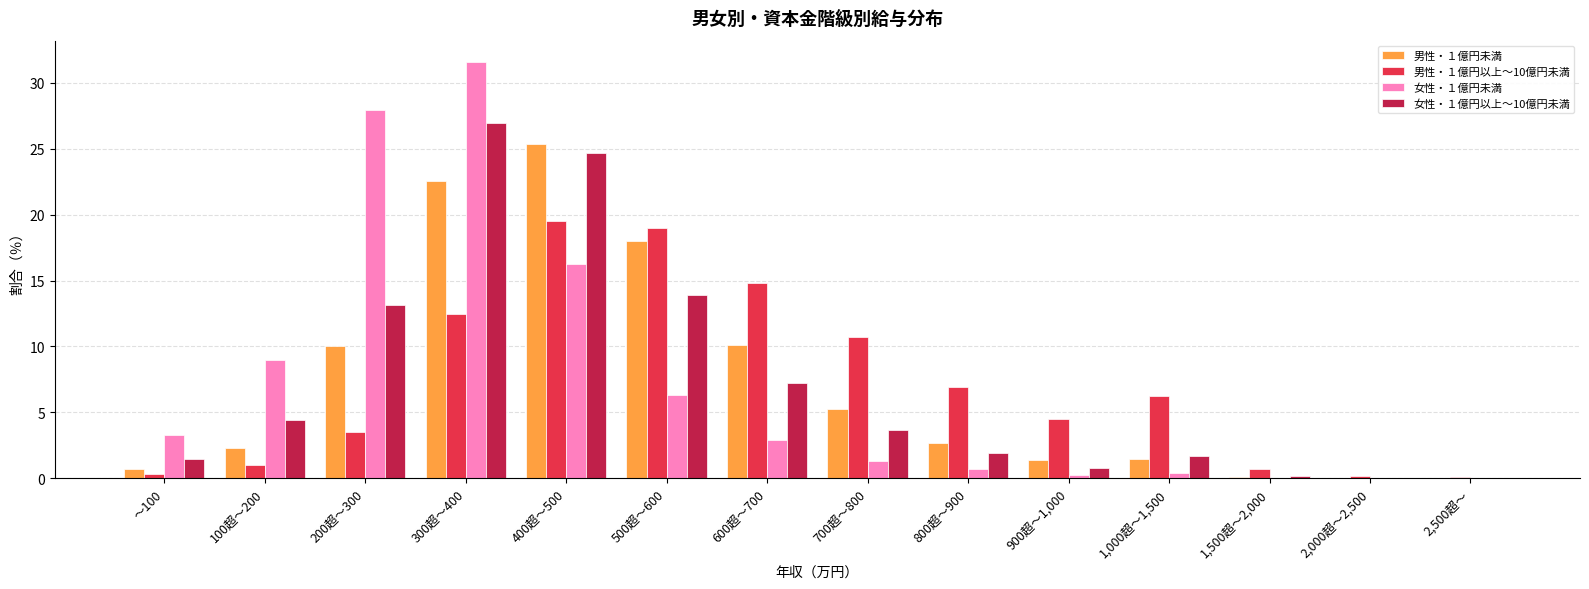

Which series changed the most between 500超～600 and 700超～800?

男性・１億円未満